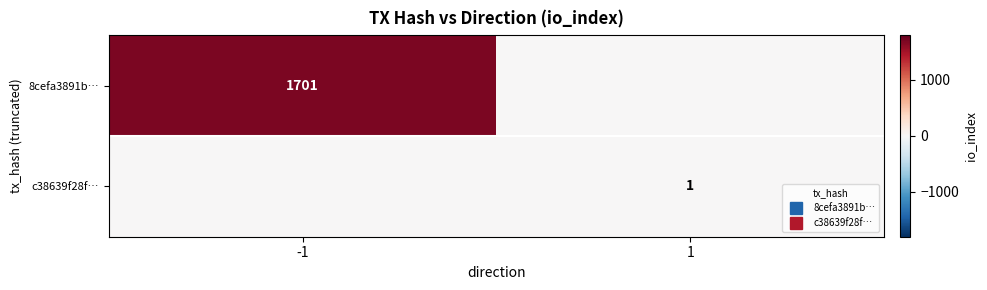

Is the value of c38639f28f… at -1 greater than the value of 8cefa3891b… at -1?

No